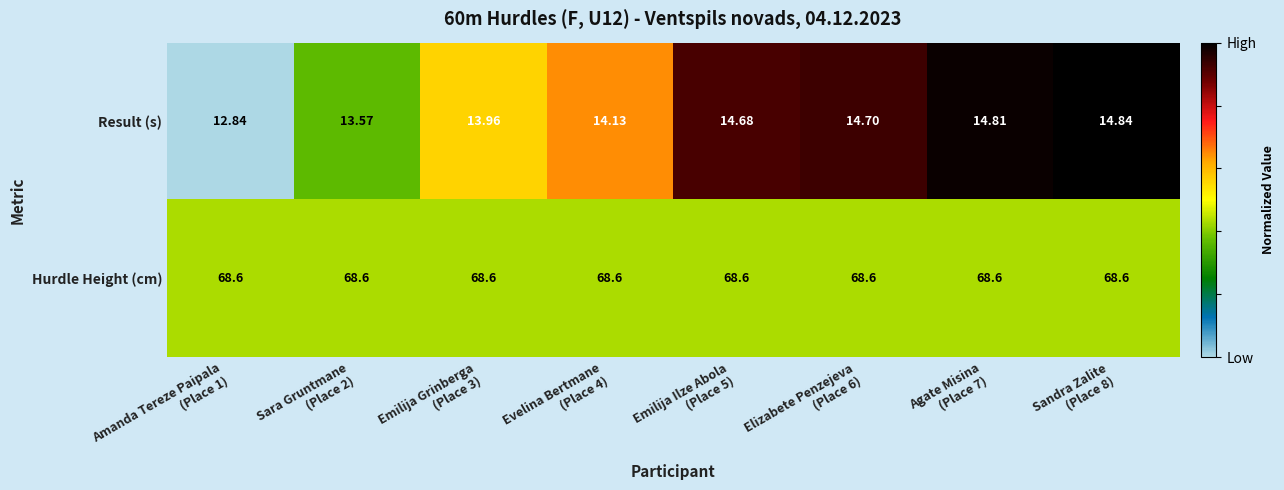

Which series changed the most between Agate Misina
(Place 7) and Sandra Zalite
(Place 8)?

Result (s)